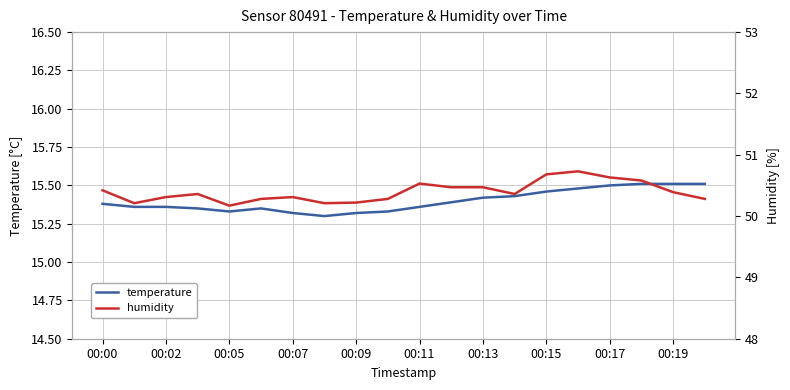

True or false: temperature and humidity intersect in this chart.

False